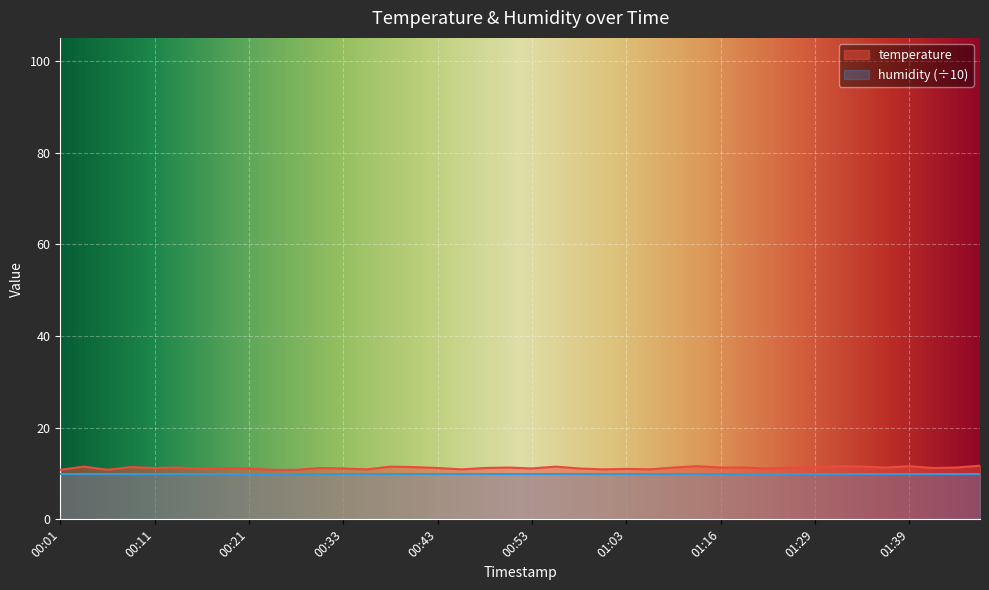

Read the value at 00:41.

11.4